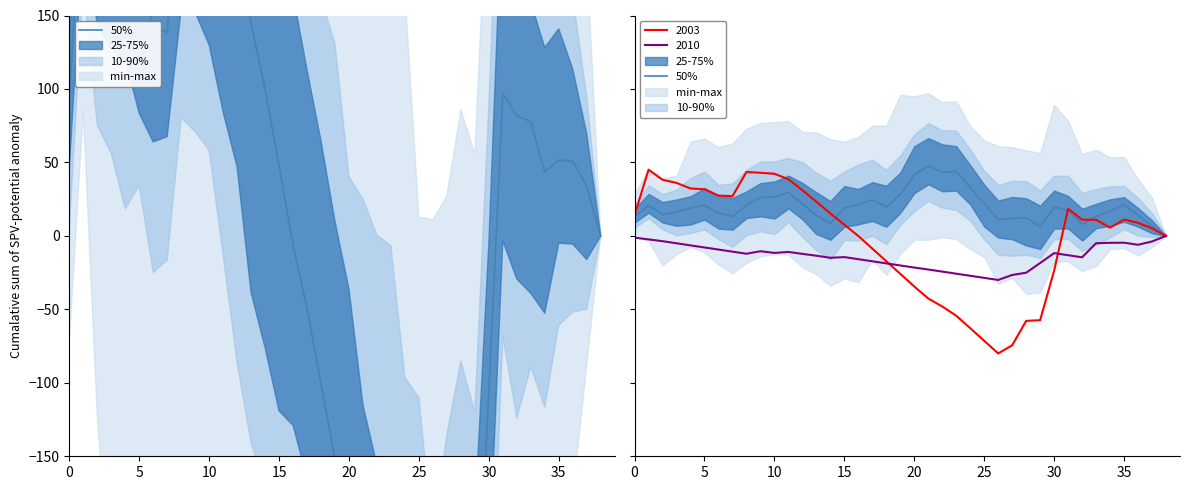

Which category has the highest value across all series?

21